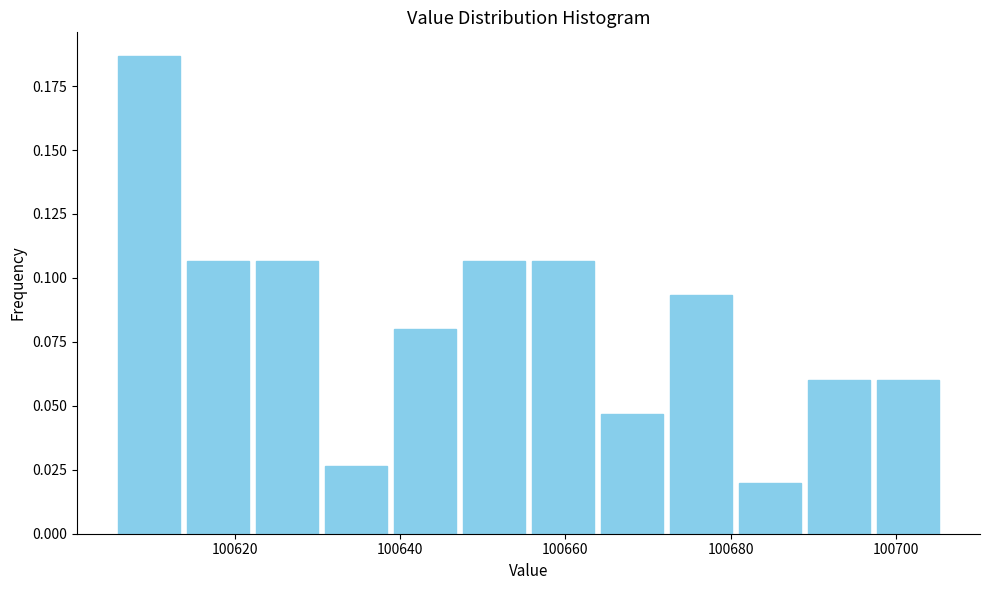

Reading left to right, transcribe this chart: for each bar, give the range it covers on the x-axis and its height. Neither the bar edges nor the heights are printed on the chart, so give them approximately, as read against the axes.

100606 to 100614: 0.185
100614 to 100622: 0.105
100622 to 100630: 0.105
100630 to 100638: 0.025
100638 to 100648: 0.080
100648 to 100656: 0.105
100656 to 100664: 0.105
100664 to 100672: 0.045
100672 to 100680: 0.095
100680 to 100688: 0.020
100688 to 100698: 0.060
100698 to 100706: 0.060